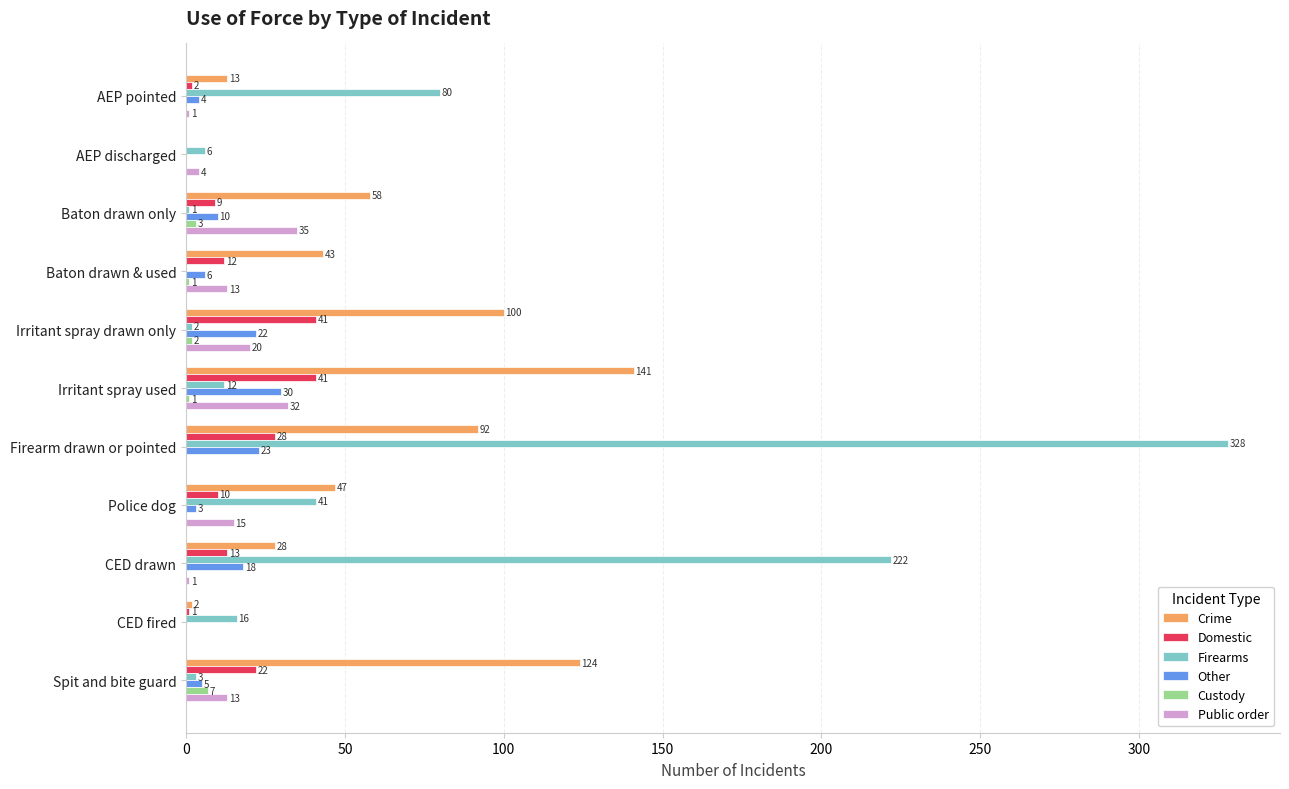

At which label is Other closest to 15?

CED drawn